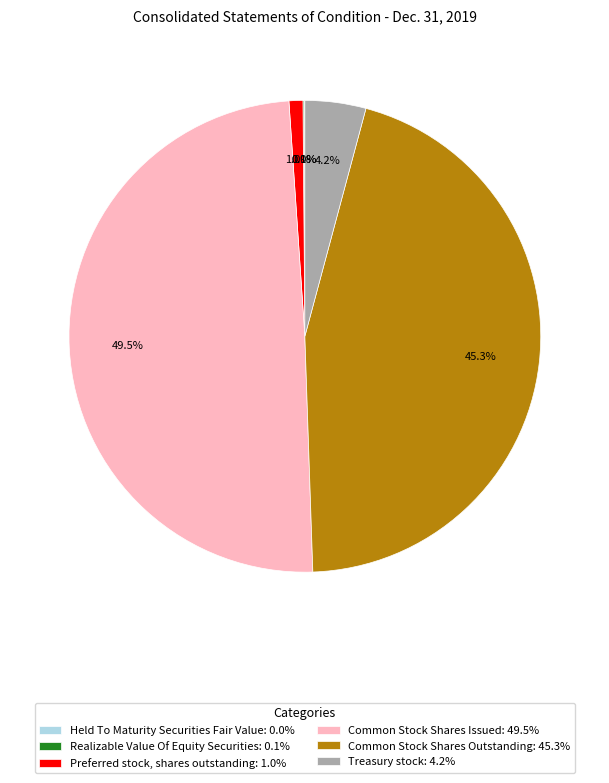

Which has a higher value, Treasury stock: 4.2% or Common Stock Shares Issued: 49.5%?

Common Stock Shares Issued: 49.5%